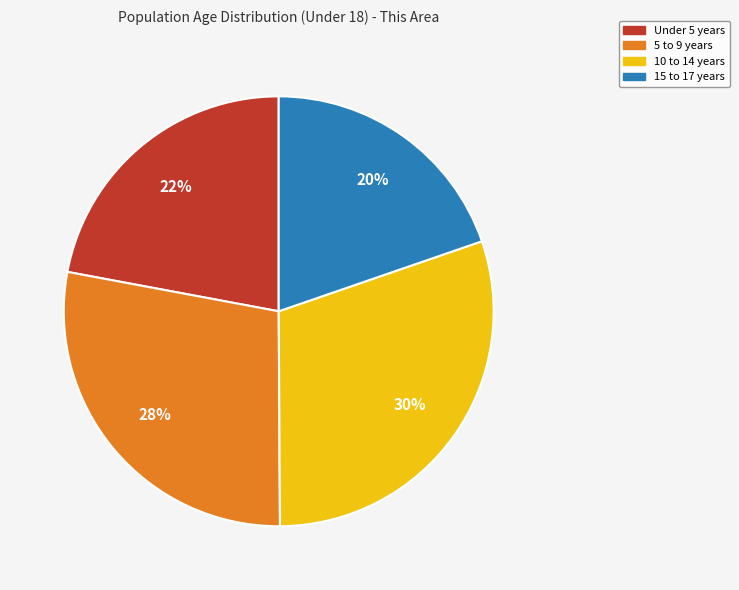

Rank the categories by value from lowest to highest.

15 to 17 years, Under 5 years, 5 to 9 years, 10 to 14 years